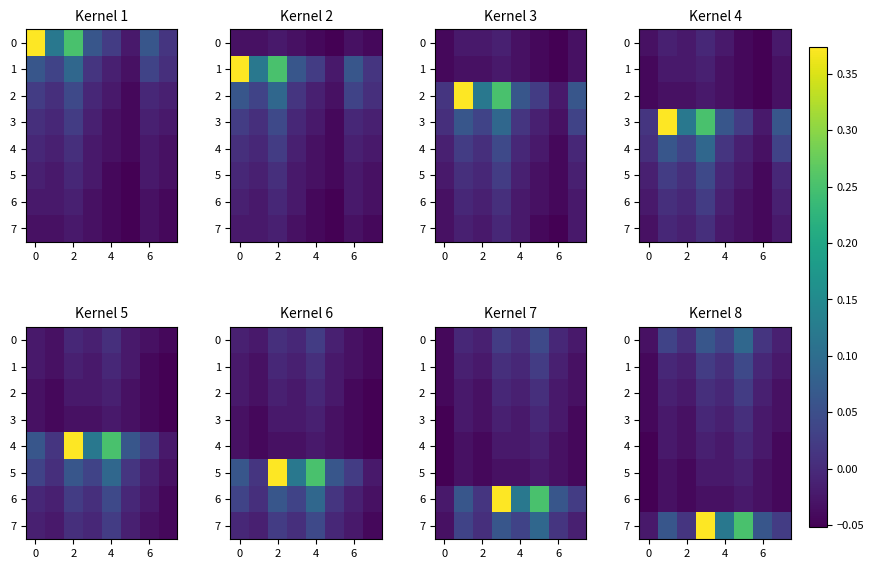

Rank the series at 4 from highest to lowest value.

7, 0, 1, 2, 3, 4, 5, 6